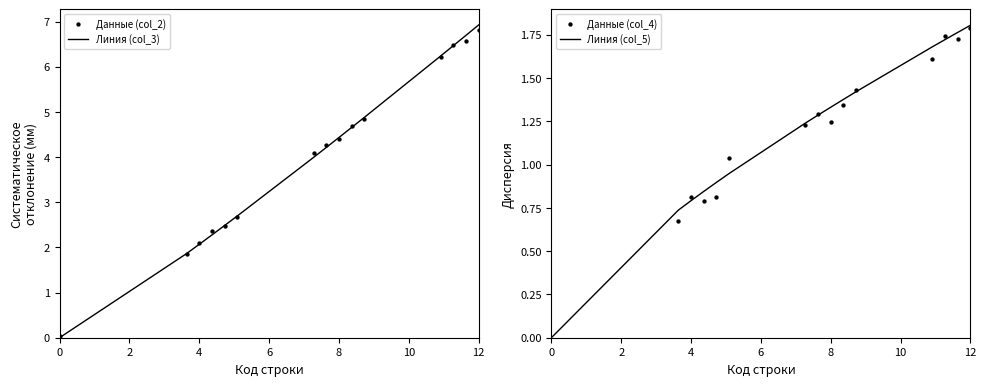

What is the total value across all series at 10?

7.4